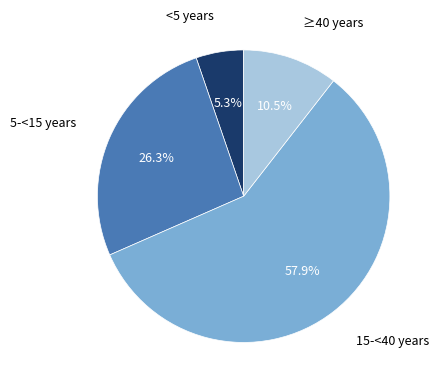

Rank the categories by value from lowest to highest.

<5 years, ≥40 years, 5-<15 years, 15-<40 years